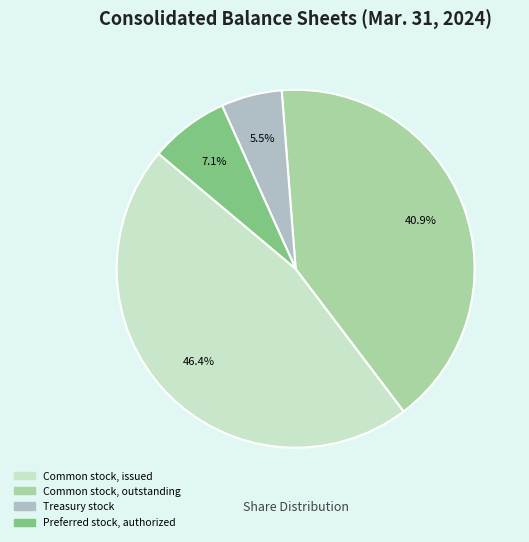

Rank the categories by value from highest to lowest.

Common stock, issued, Common stock, outstanding, Preferred stock, authorized, Treasury stock